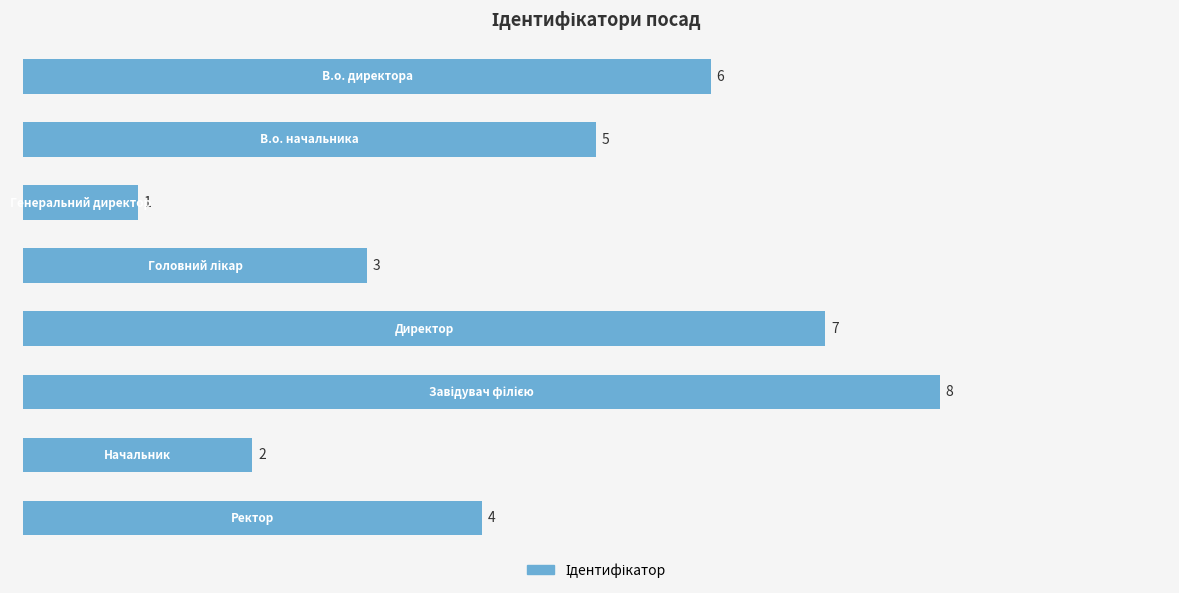

Reading top to bottom, extract all data points from this chart.

6	5	1	3	7	8	2	4